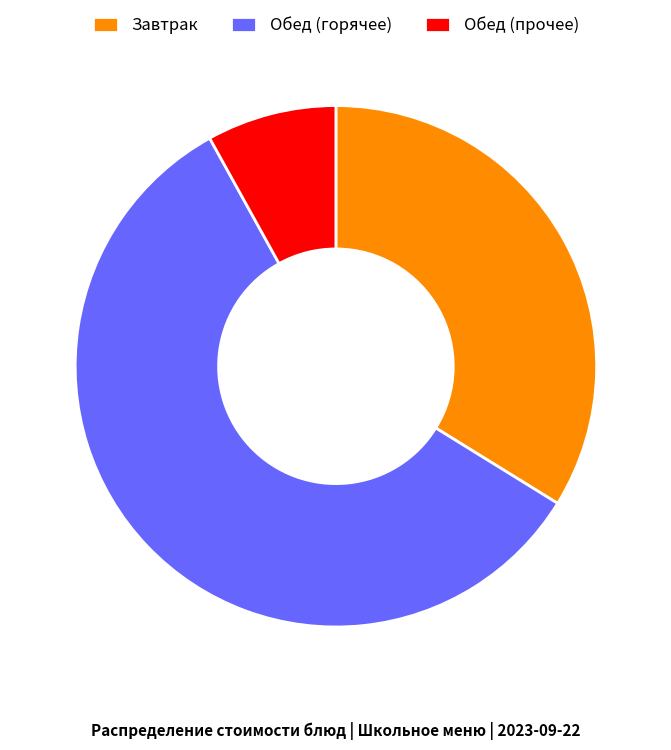

Is the sum of Завтрак and Обед (прочее) greater than half?

No